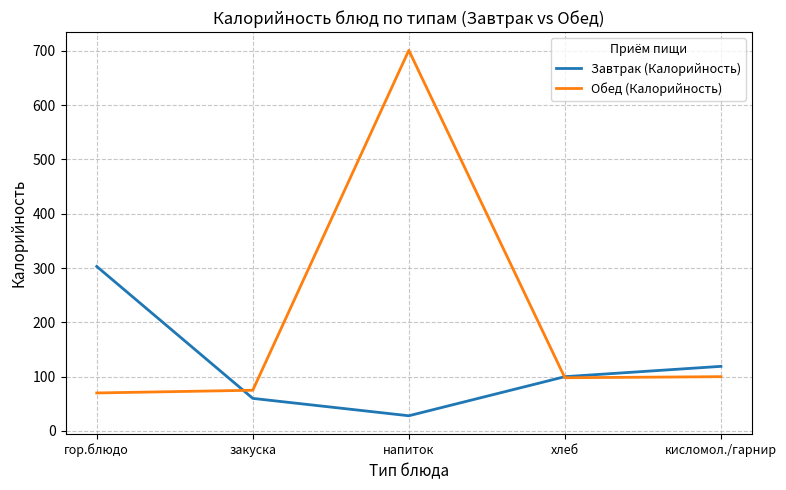

What is the maximum value shown in the chart?

701